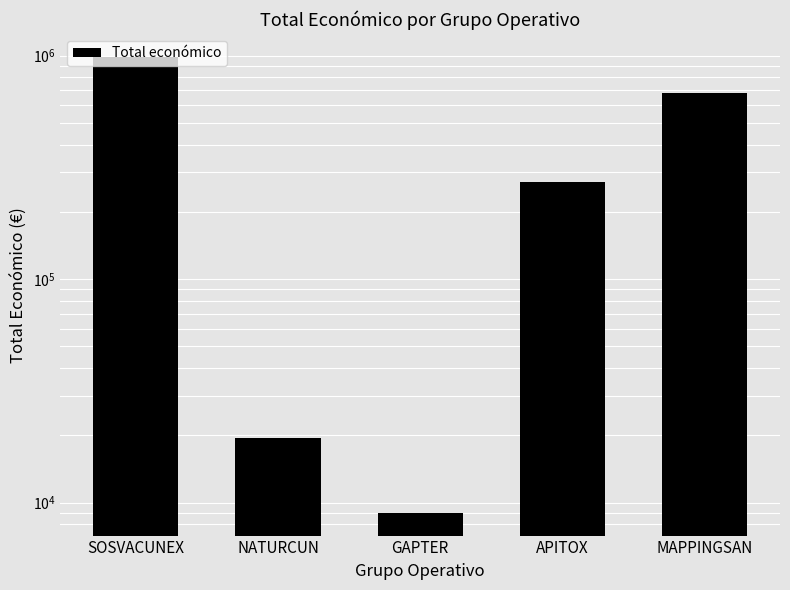

Which category has the lowest value across all series?

GAPTER